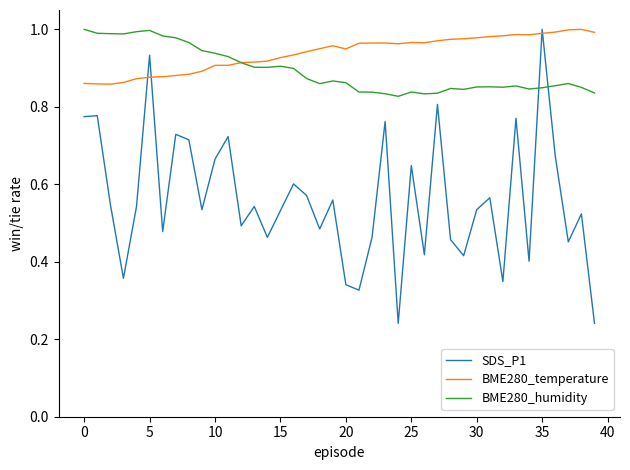

How many intersections are there between BME280_temperature and BME280_humidity?

1